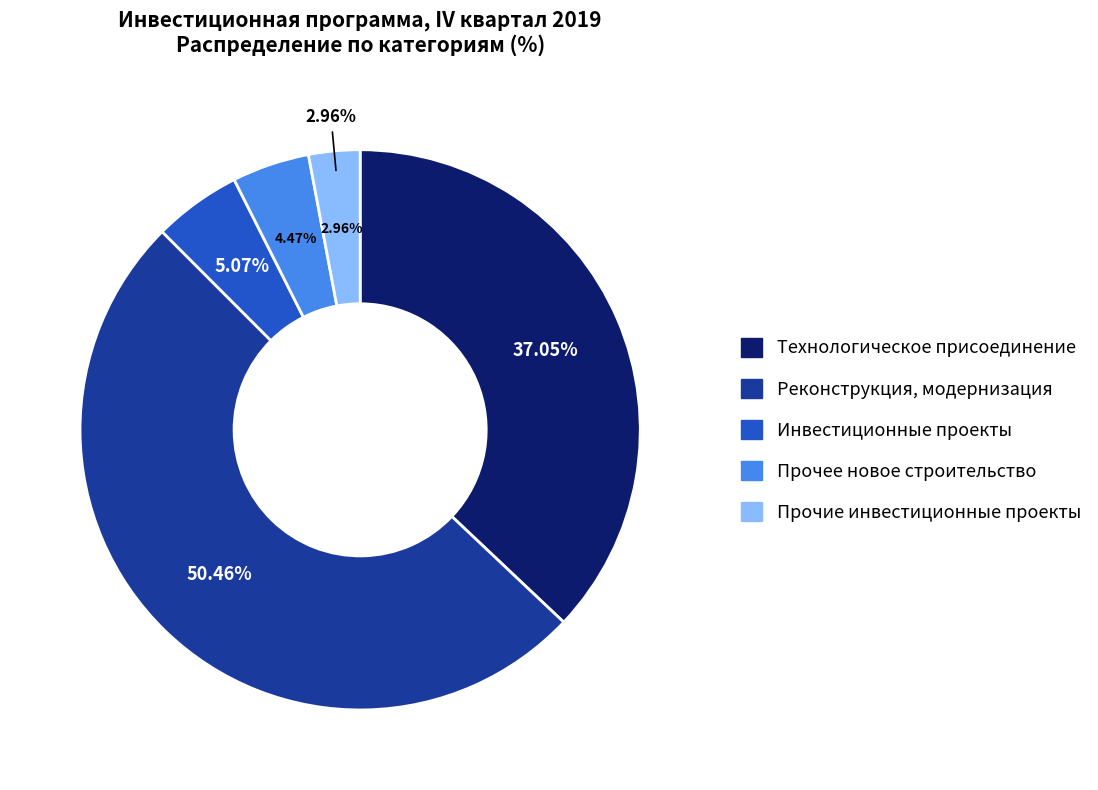

Is it true that Технологическое присоединение is 51% of the pie?

False